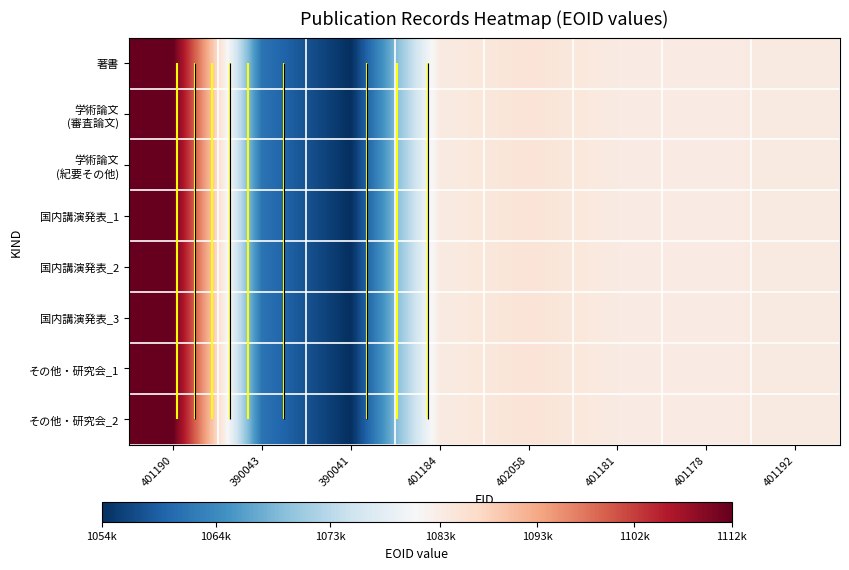

How many distinct data groups are displayed?

8